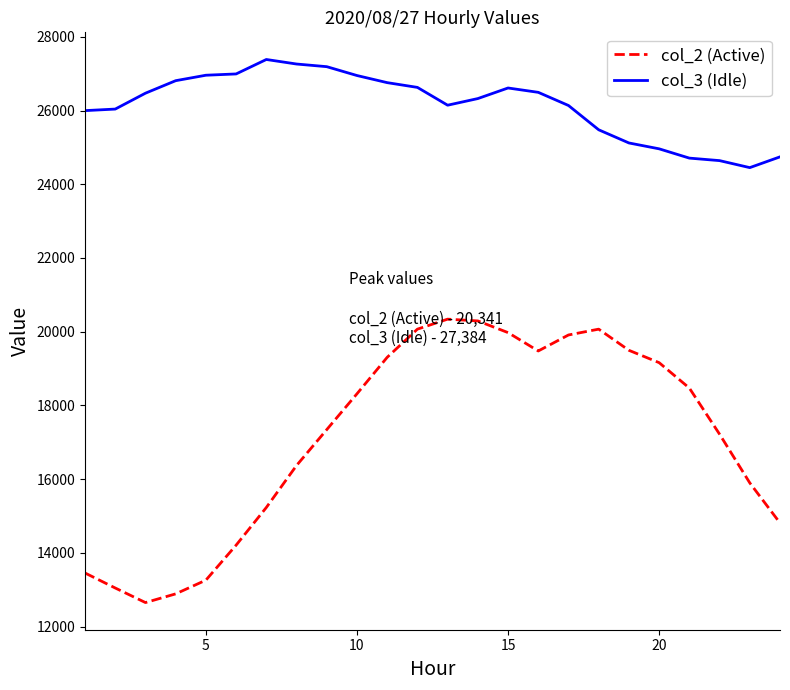

List the series in order of their peak value, highest first.

col_3 (Idle), col_2 (Active)